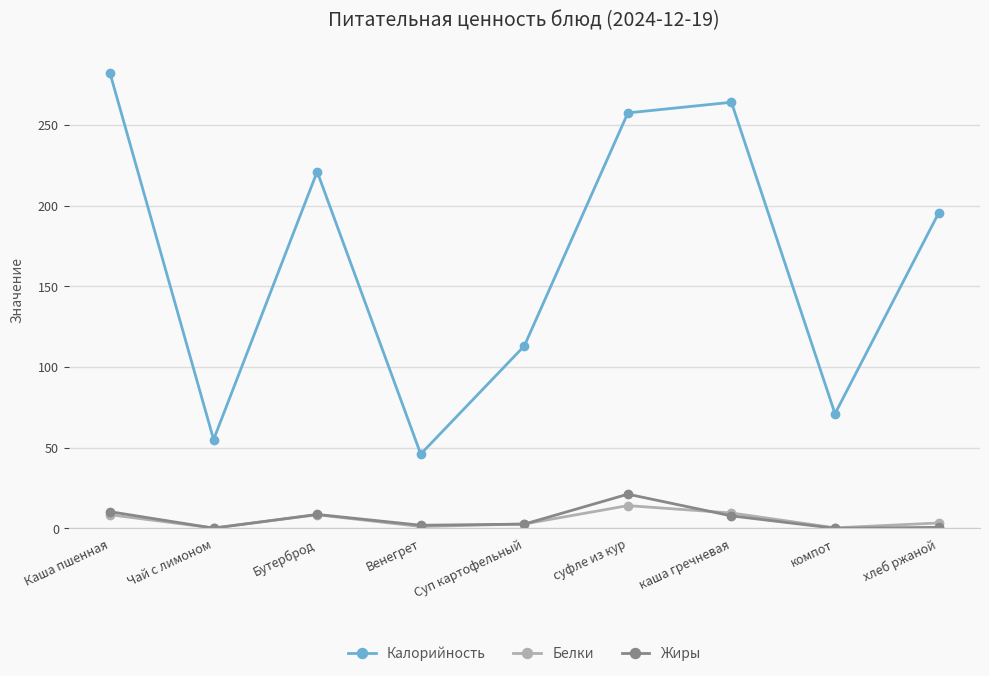

At which category is the sum across all series the highest?

Каша пшенная